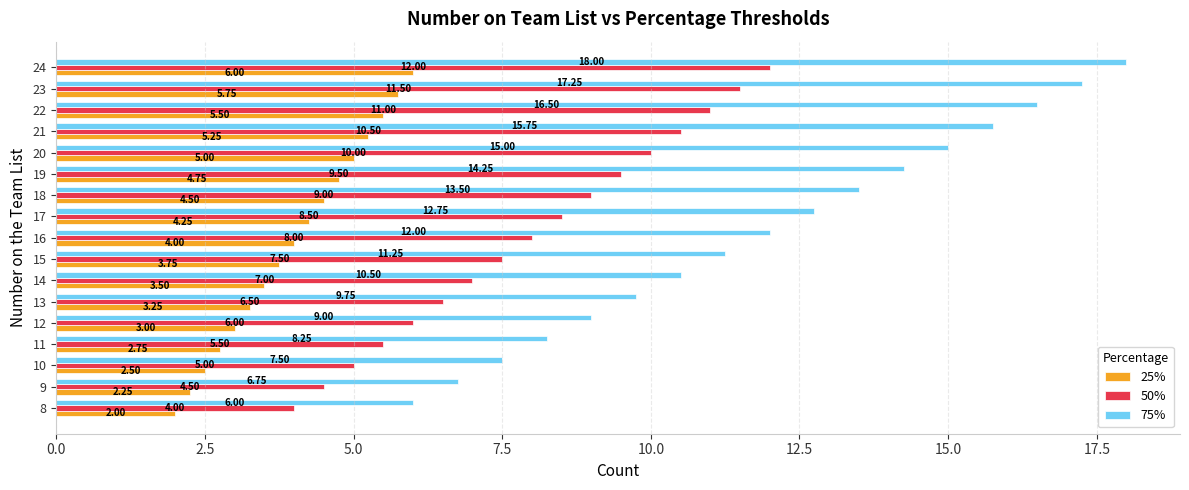

Rank the series by their average value, from lowest to highest.

25%, 50%, 75%